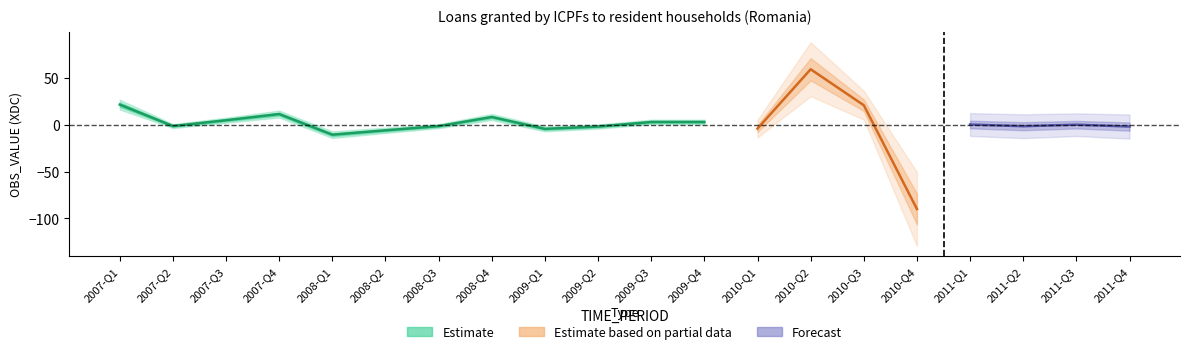

Reading left to right, transcribe all the data shown in this chart.

2007-Q1=21.7	2007-Q2=-1.3	2007-Q3=4.9	2007-Q4=11.5	2008-Q1=-10.5	2008-Q2=-5.8	2008-Q3=-1.3	2008-Q4=8.4	2009-Q1=-4.3	2009-Q2=-1.8	2009-Q3=3.1	2009-Q4=3.1	2010-Q1=-4.0	2010-Q2=59.4	2010-Q3=21.0	2010-Q4=-89.9	2011-Q1=0.4	2011-Q2=-1.5	2011-Q3=0.2	2011-Q4=-1.8